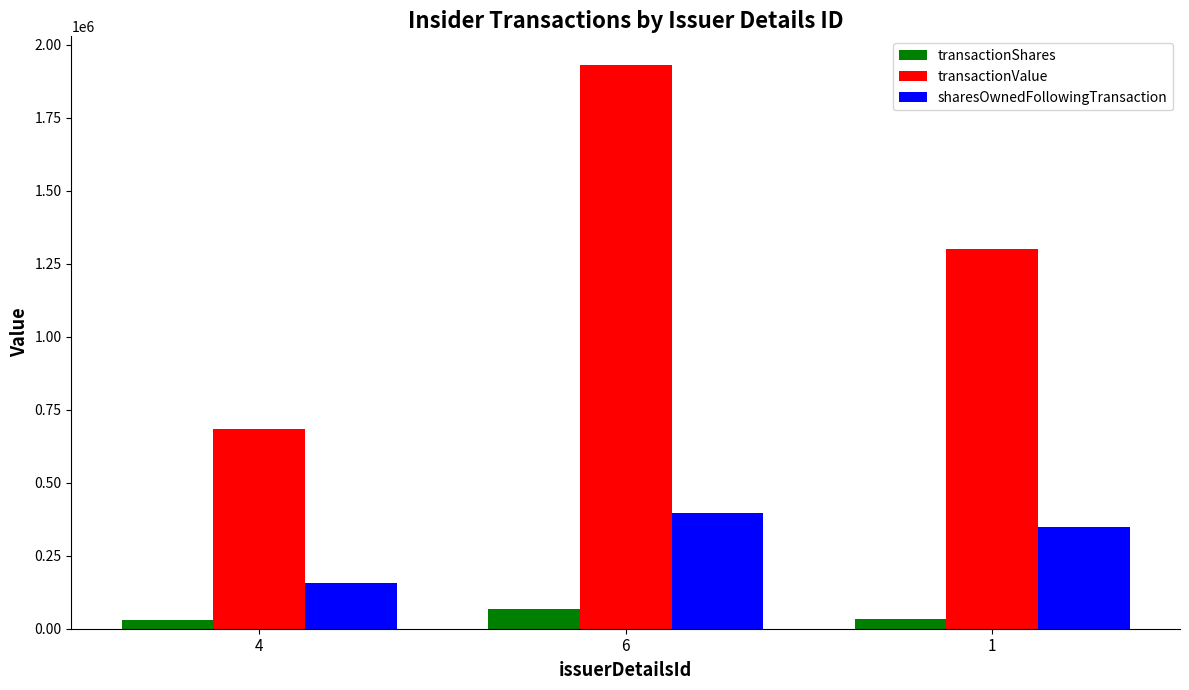

True or false: transactionShares has a value of 66500 at 6.

True